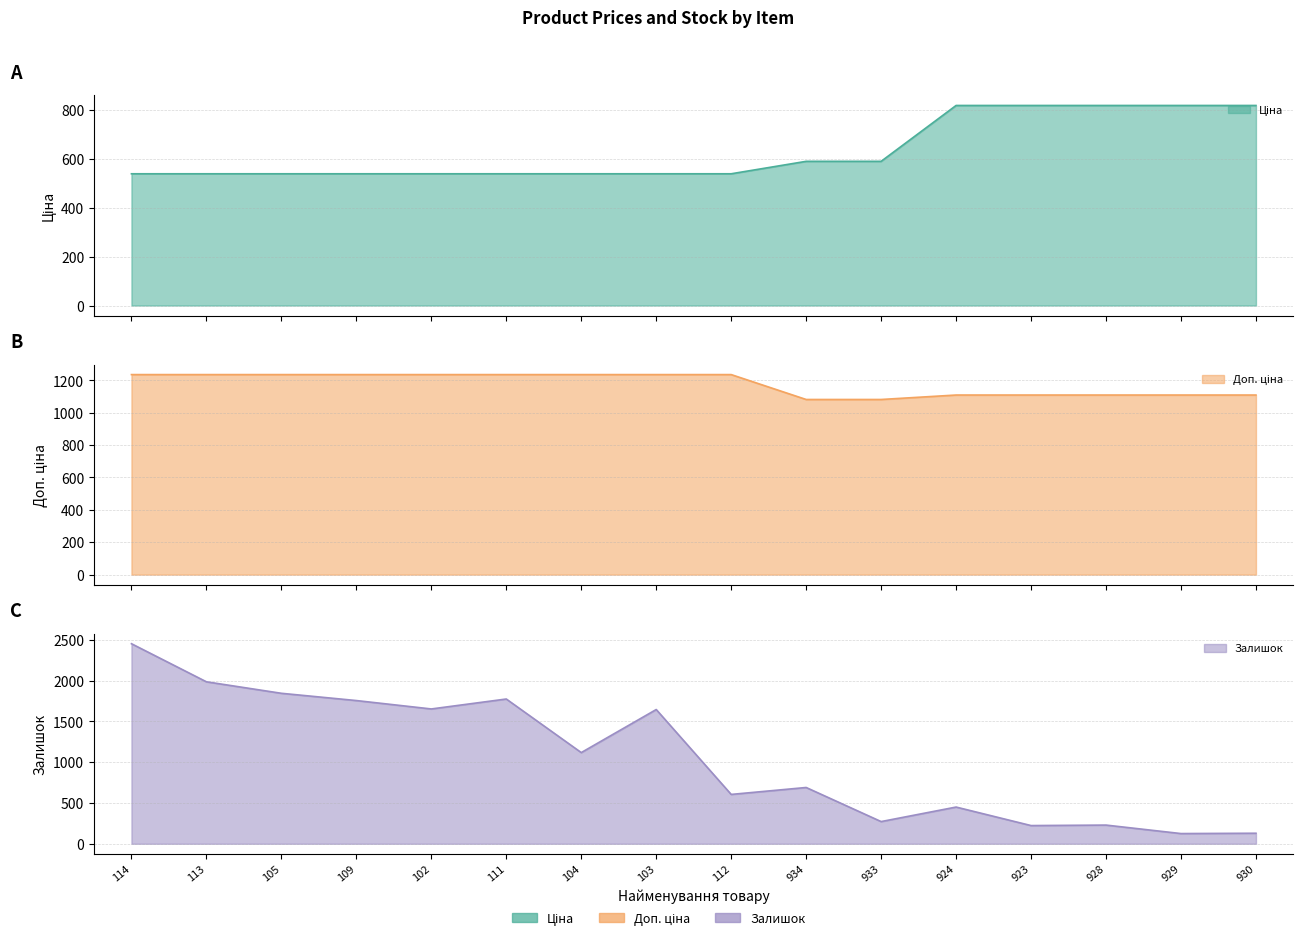

List the series in order of their overall mean, highest first.

Доп. ціна, Залишок, Ціна